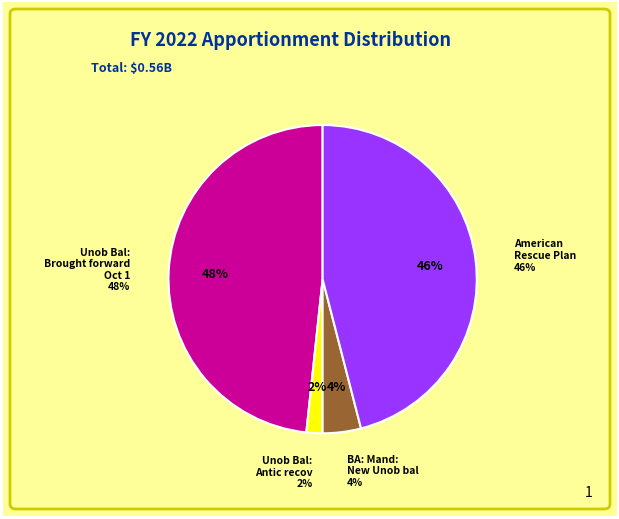

Between Unob Bal: Brought forward Oct 1 and BA: Mand: New Unob bal of approps, which is larger?

Unob Bal: Brought forward Oct 1